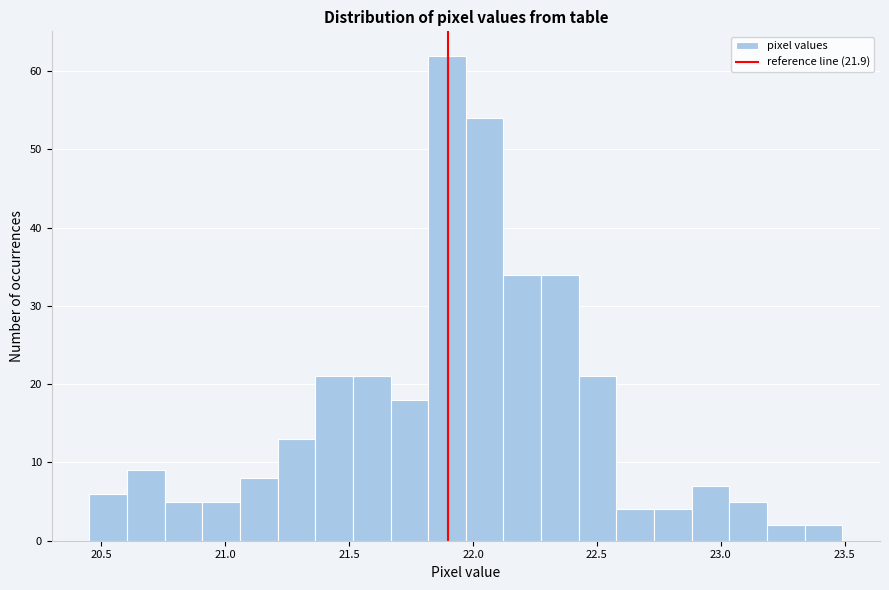

Read against the x-axis, roughly where is the centre of the tallest bar?

21.90